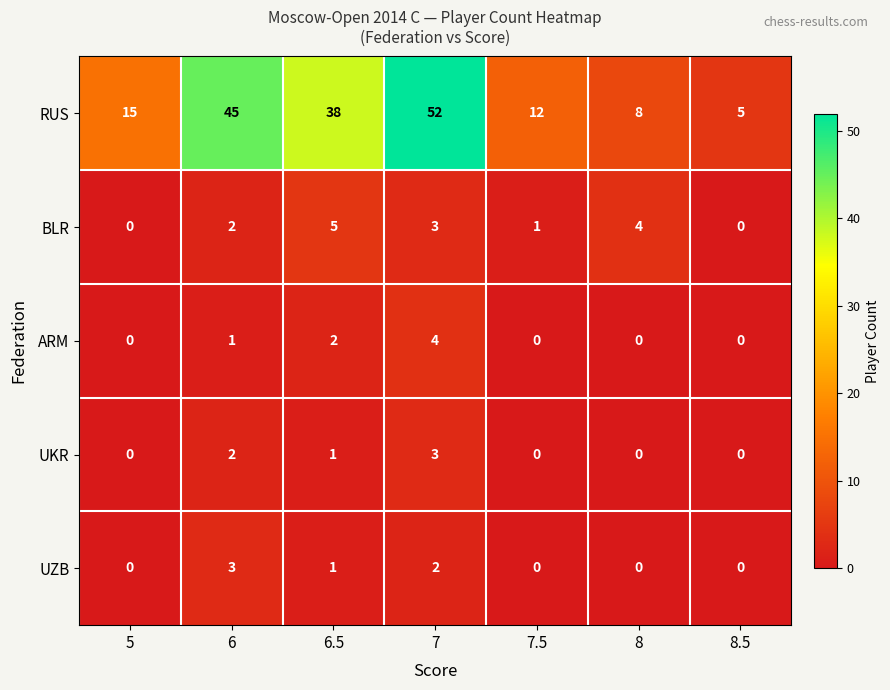

Where is BLR nearest to the value 2?

6